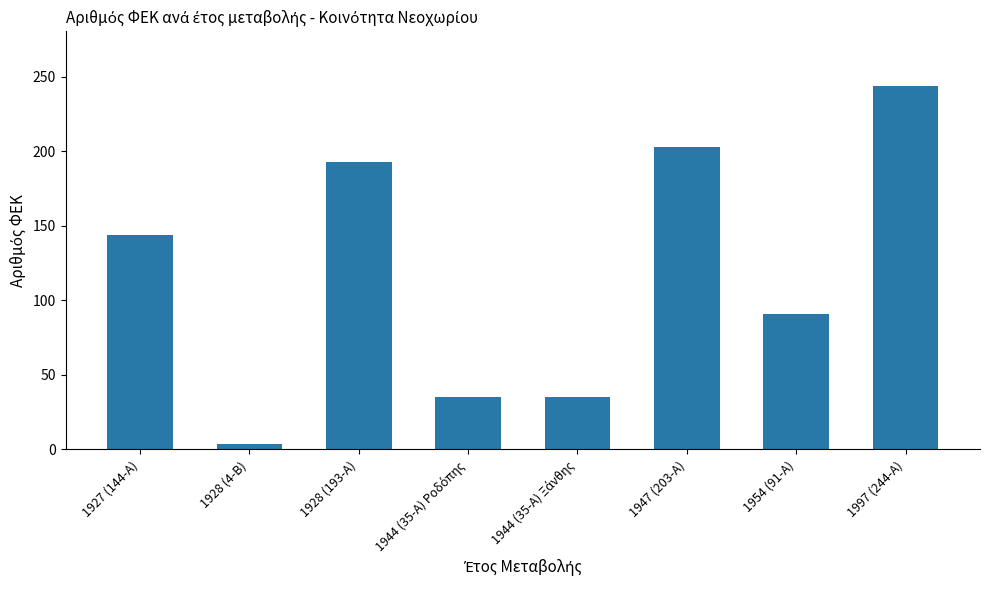

Count the number of data series in this chart.

1